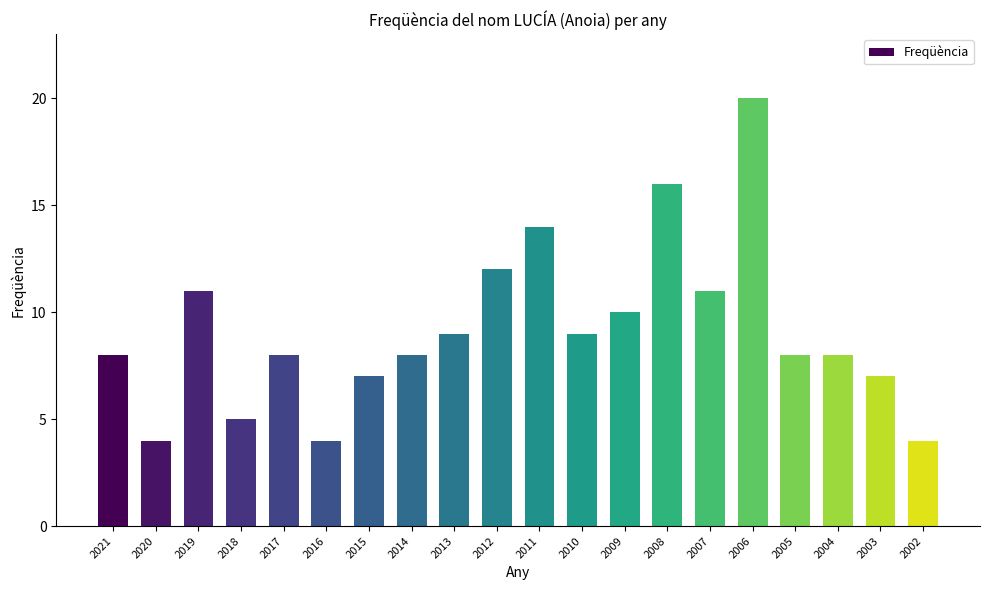

What is the greatest value displayed?

20